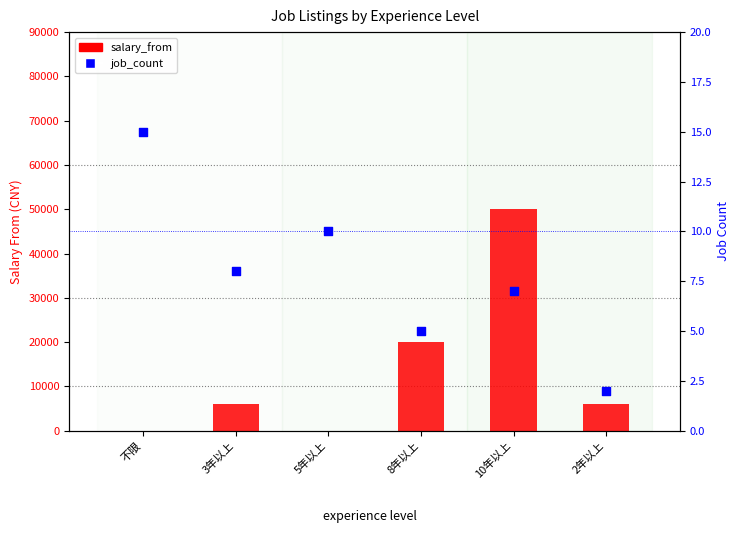

Which series contains the highest Y value?

salary_from